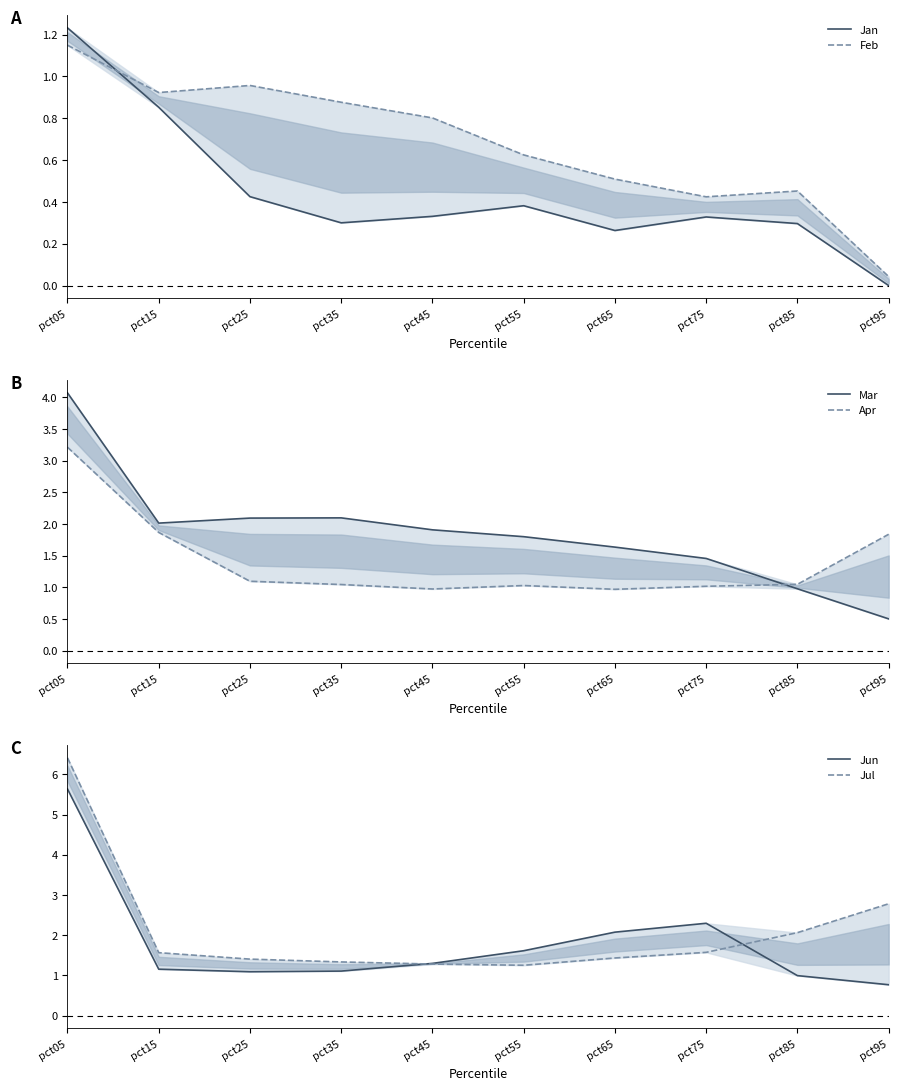

Where is the first local maximum for Feb?

pct25